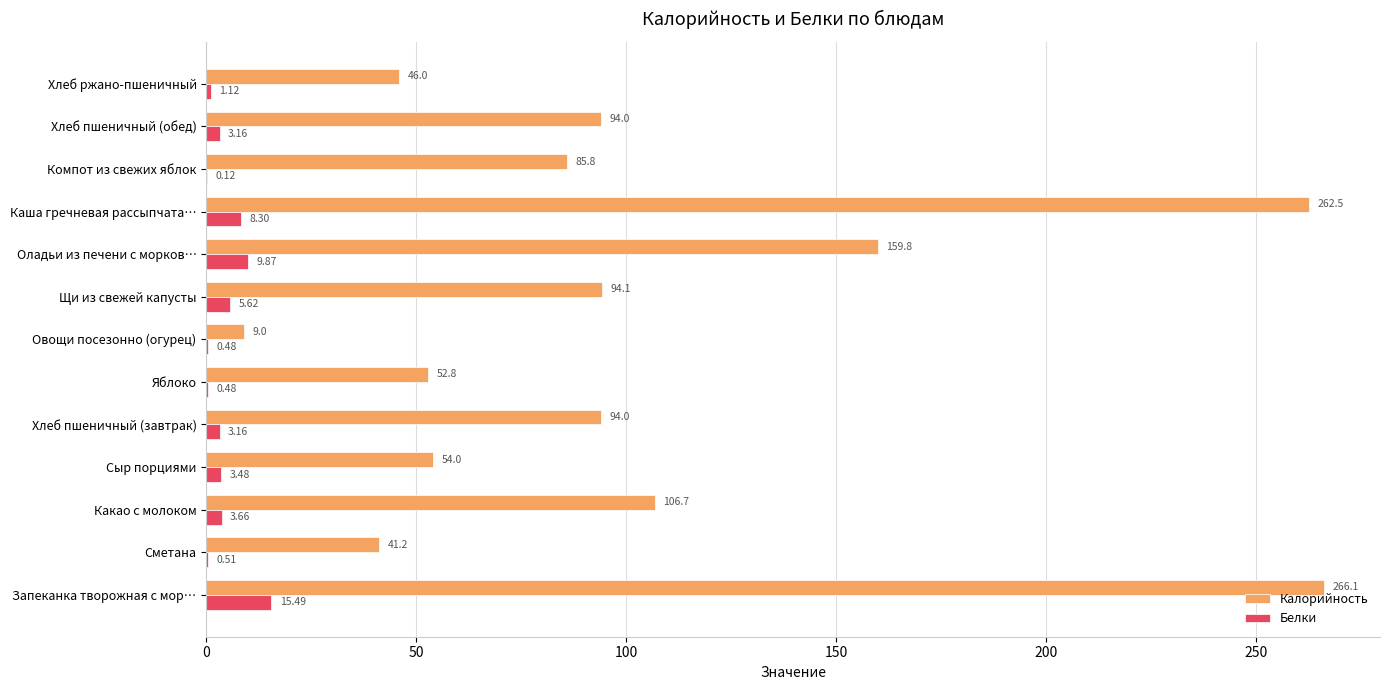

How many data points does each series have?

13